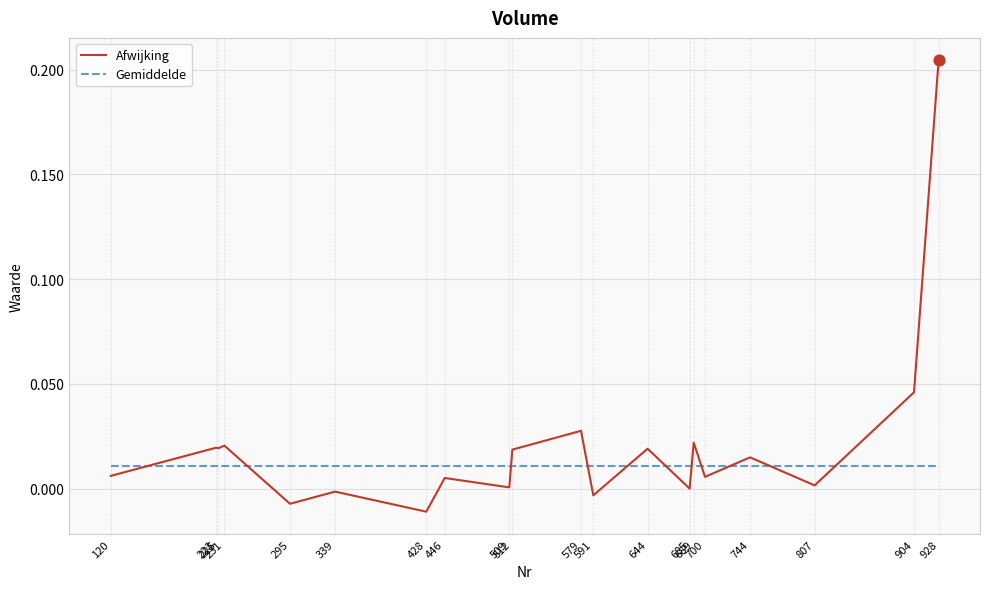

Is the value of Gemiddelde at 223 greater than the value of Afwijking at 700?

Yes